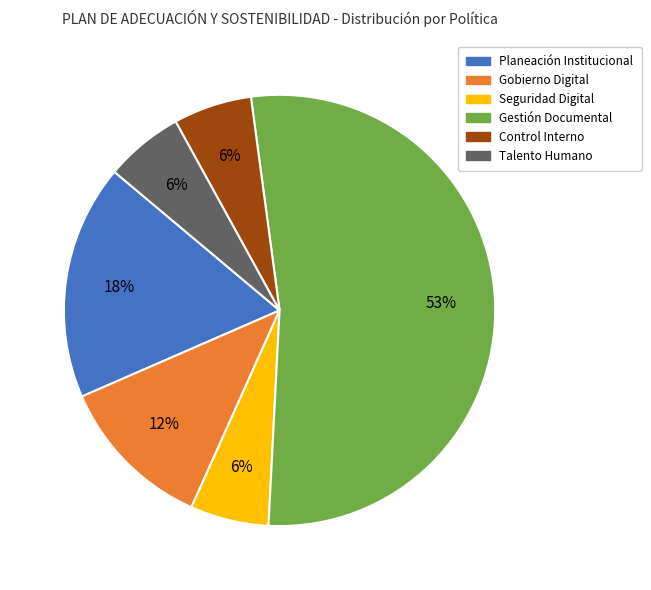

To the nearest percent, what is the combined percentage of Control Interno and Planeación Institucional?

24%